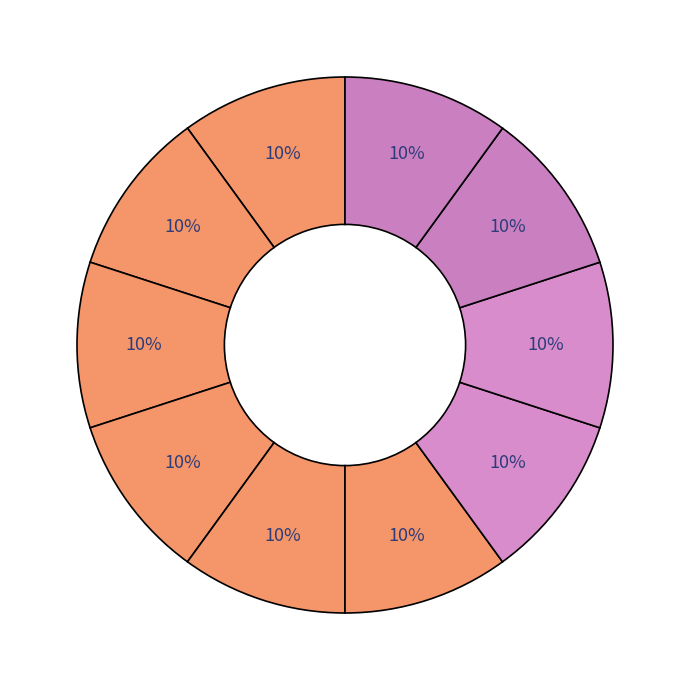

Count the number of slices in the pie.

10